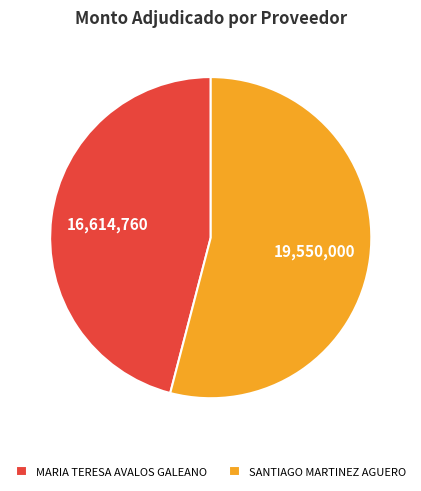

Rank the categories by value from lowest to highest.

MARIA TERESA AVALOS GALEANO, SANTIAGO MARTINEZ AGUERO